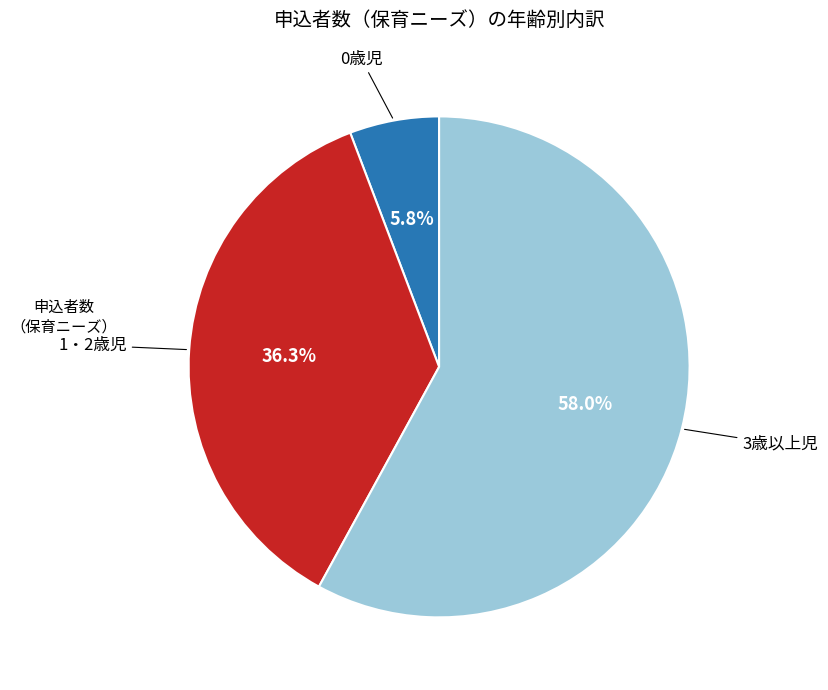

Does any single category account for the majority?

Yes